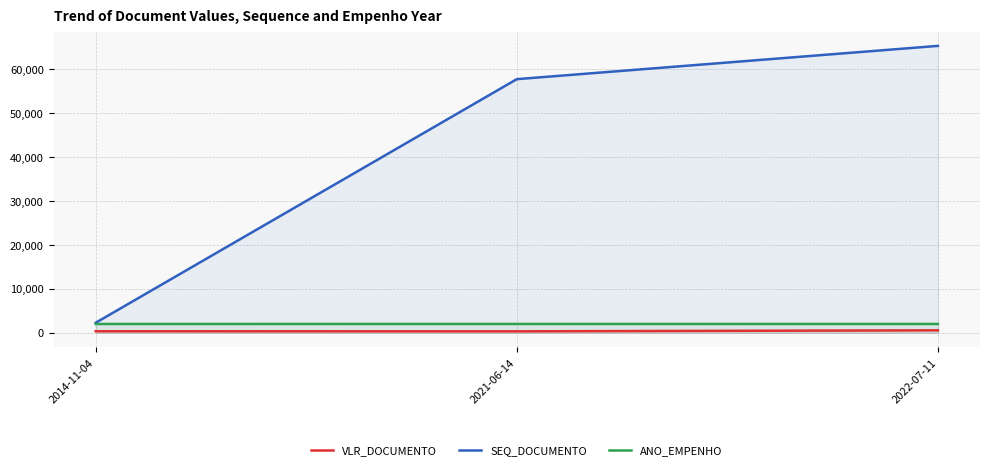

Is the value of SEQ_DOCUMENTO at 2021-06-14 greater than the value of VLR_DOCUMENTO at 2021-06-14?

Yes